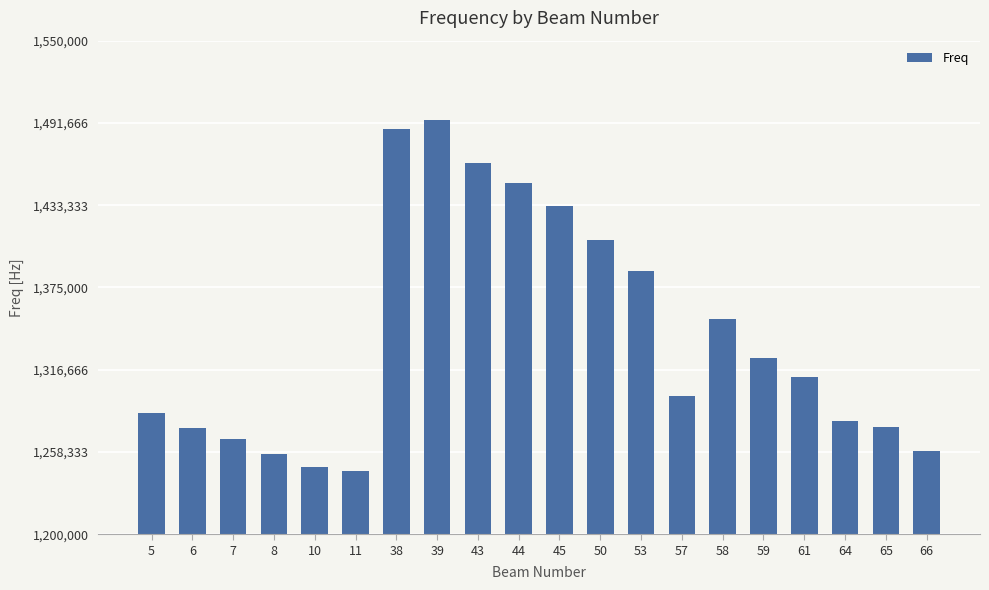

What is the value of the 6th bar from the left?

1245099.0